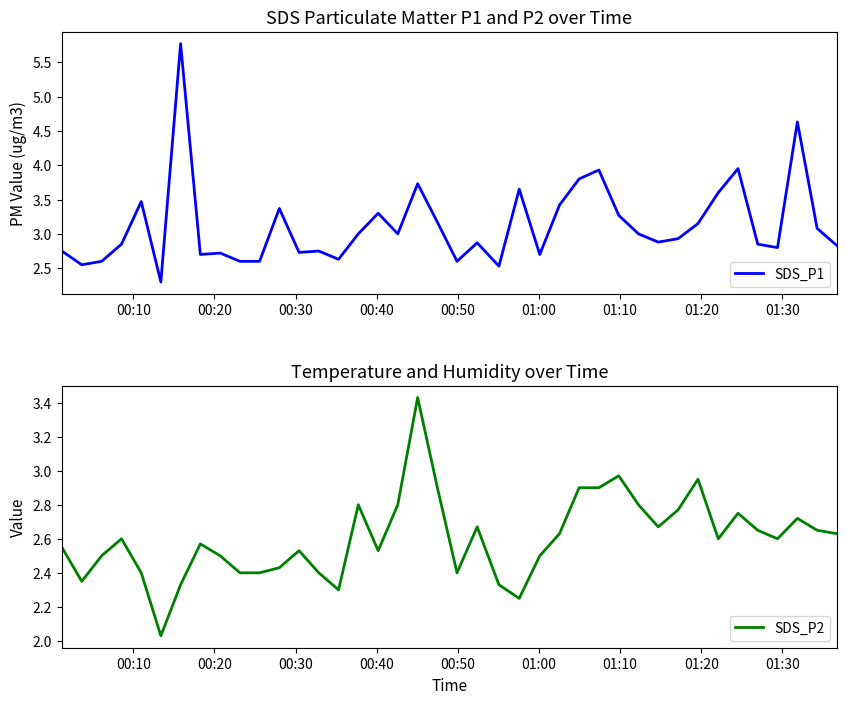

What is the highest value of the SDS_P1 series?

5.8